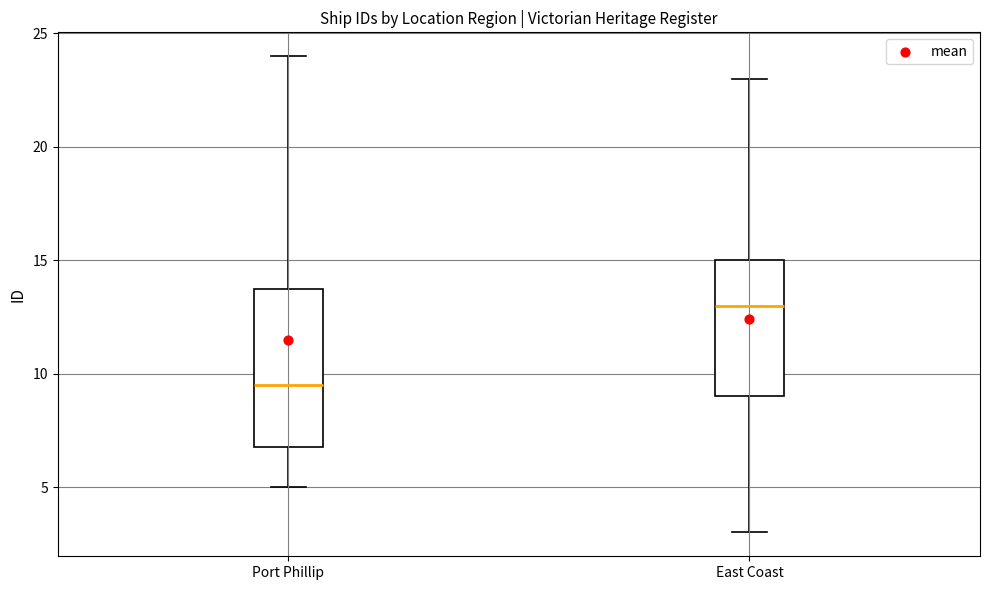

Where does the upper whisker of the box for Port Phillip end on the y-axis? The values are not printed on the chart, so give them approximately, as read against the axis.

24.0